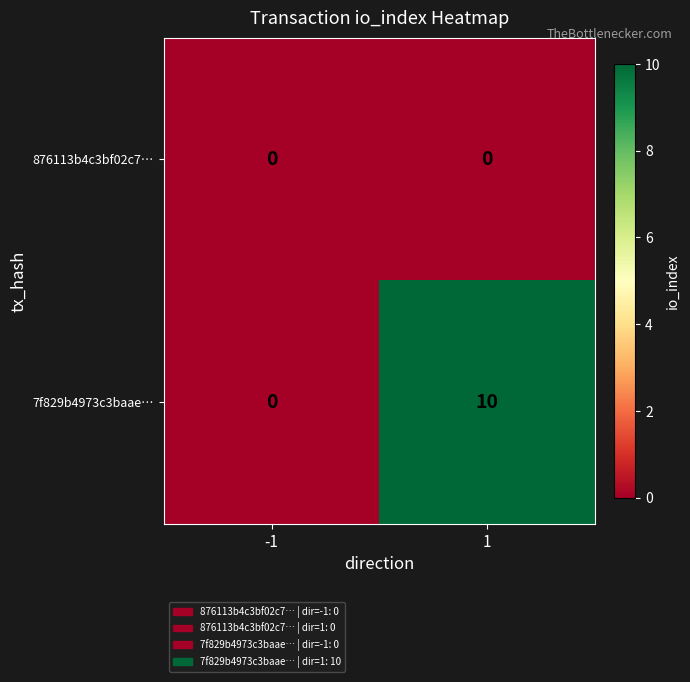

What is the spread (max minus min) of values at 1?

10